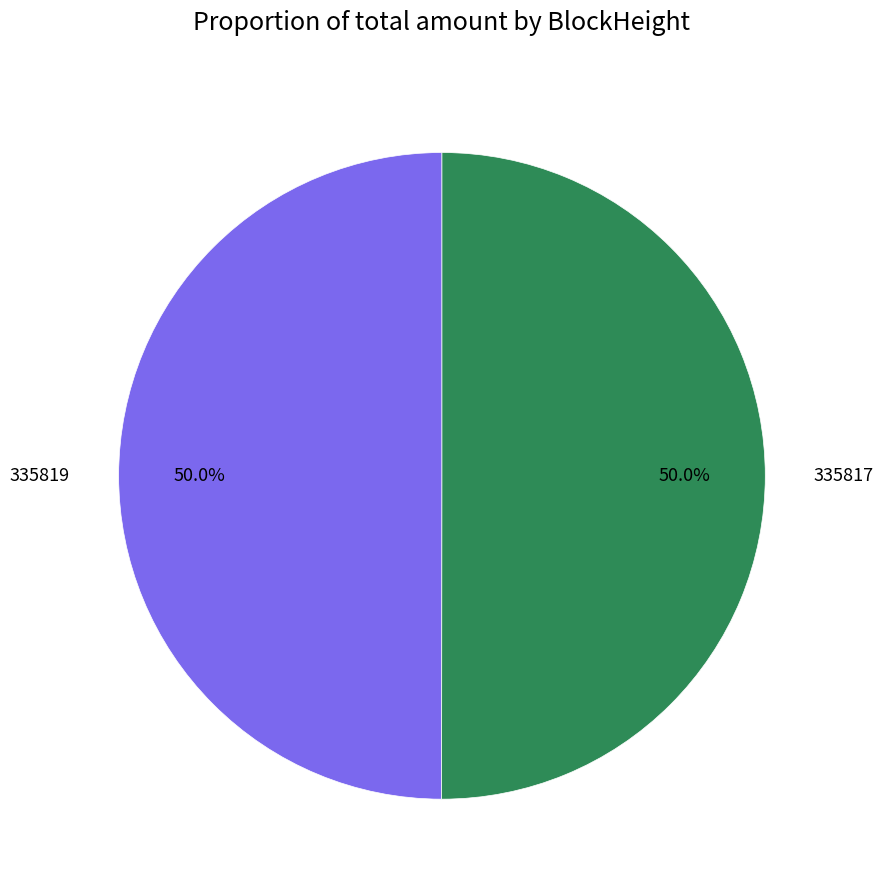

To the nearest percent, what is the difference between the 335817 and 335819 slice percentages?

0%